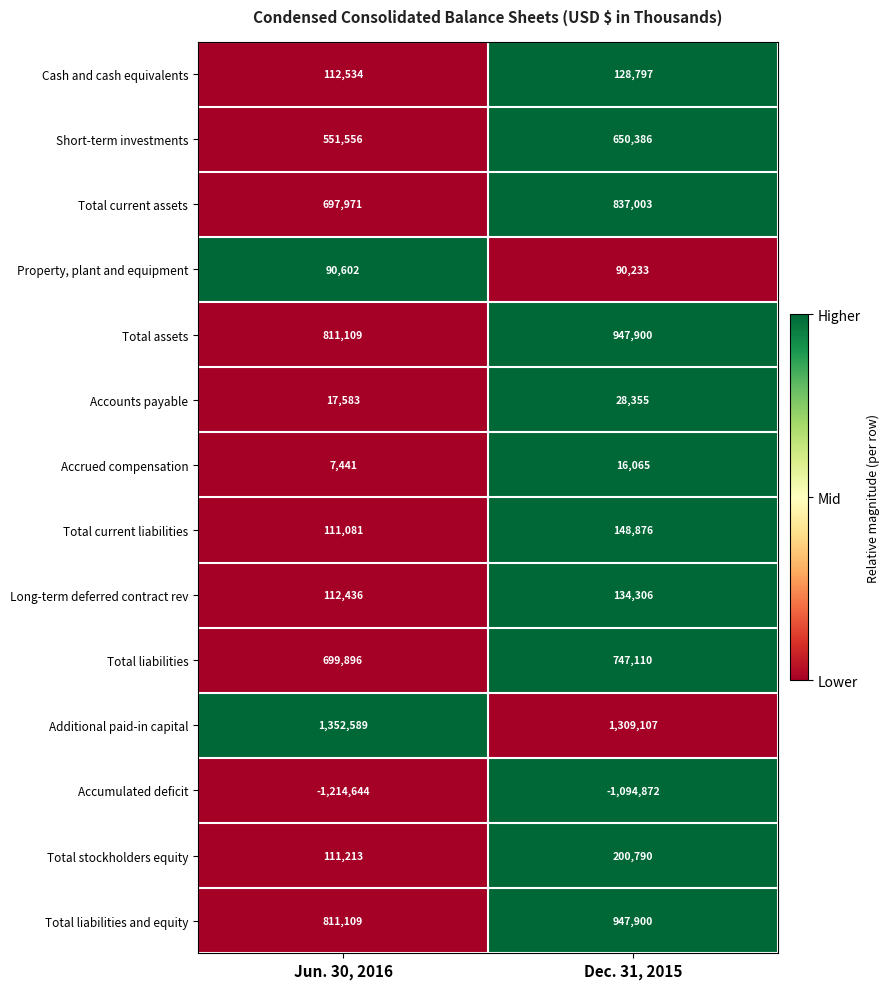

What is the sum of all Cash and cash equivalents values?

241331